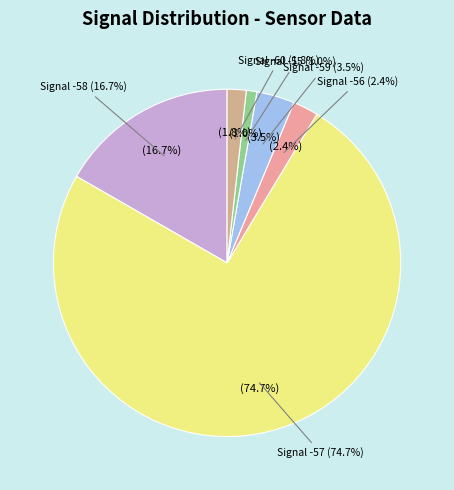

Does -58 account for over 50% of the chart?

No